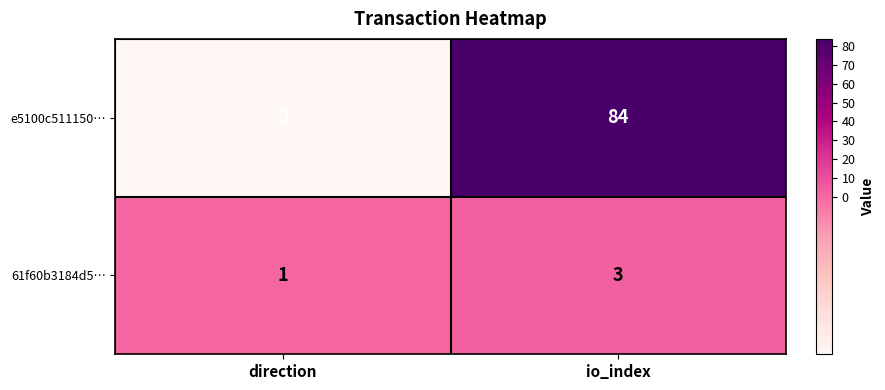

At which category does the chart reach its peak across all series?

io_index